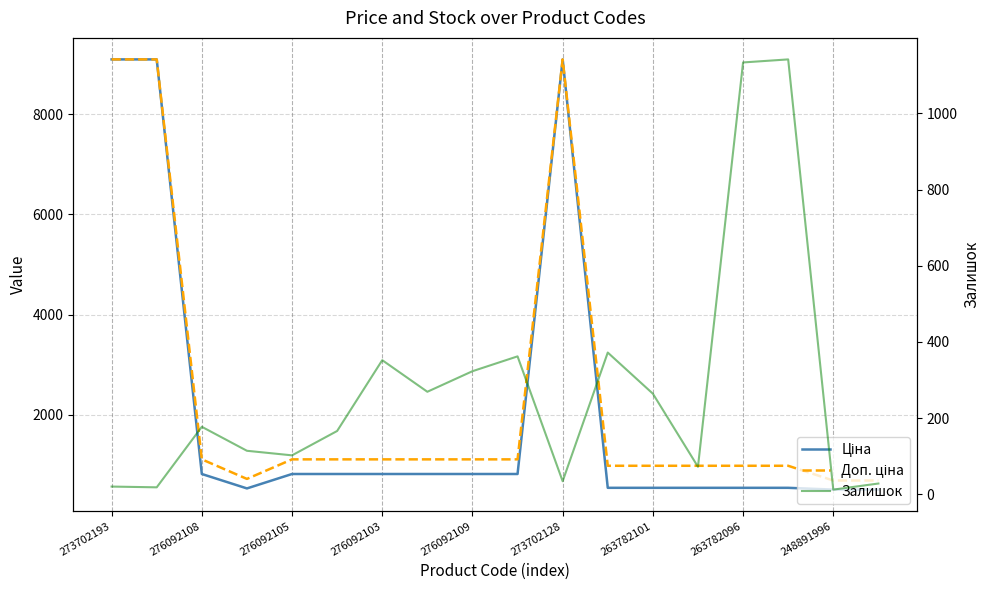

The Доп. ціна series shows 692.0 at 248891996. True or false?

True